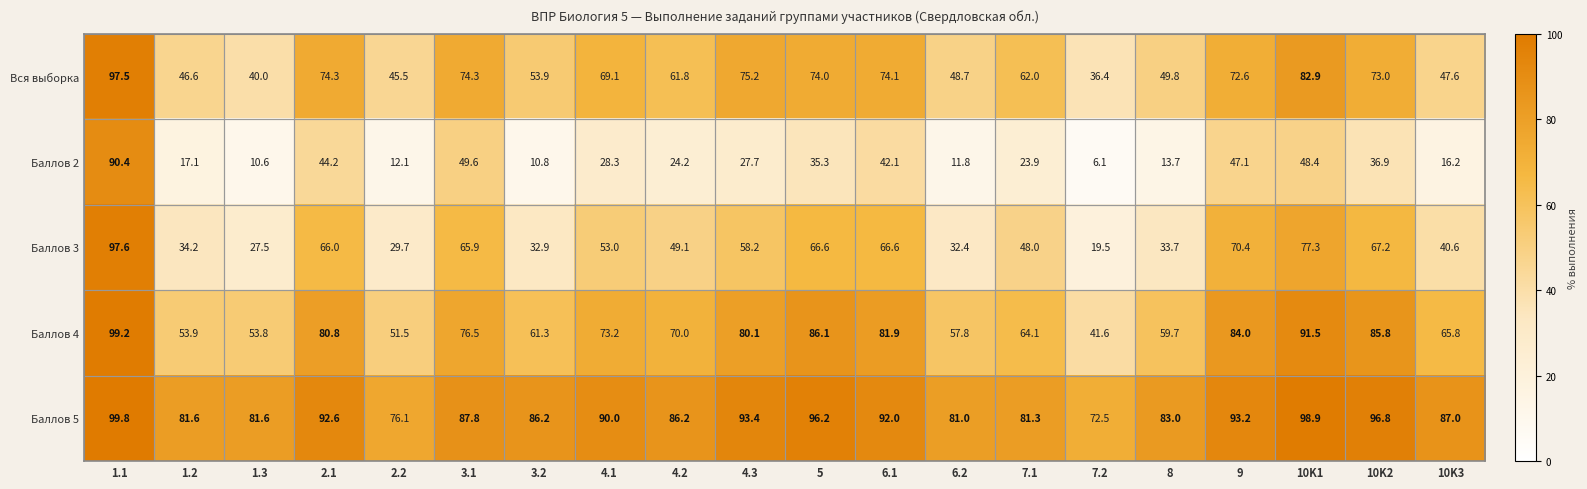

Between 6.1 and 7.1, which series saw the biggest shift?

Баллов 3